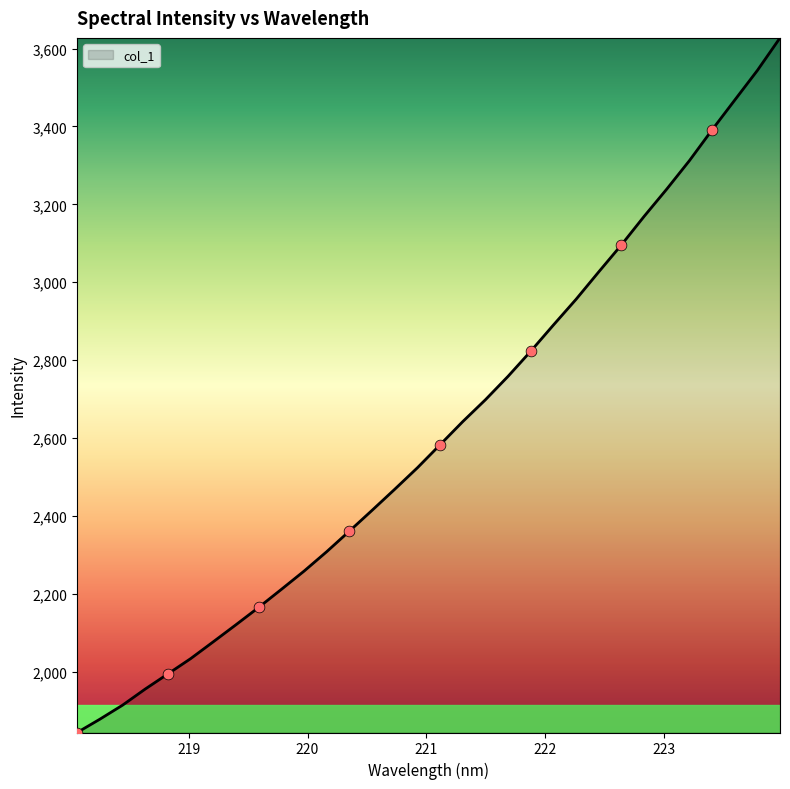

What is the maximum value shown in the chart?

3627.5